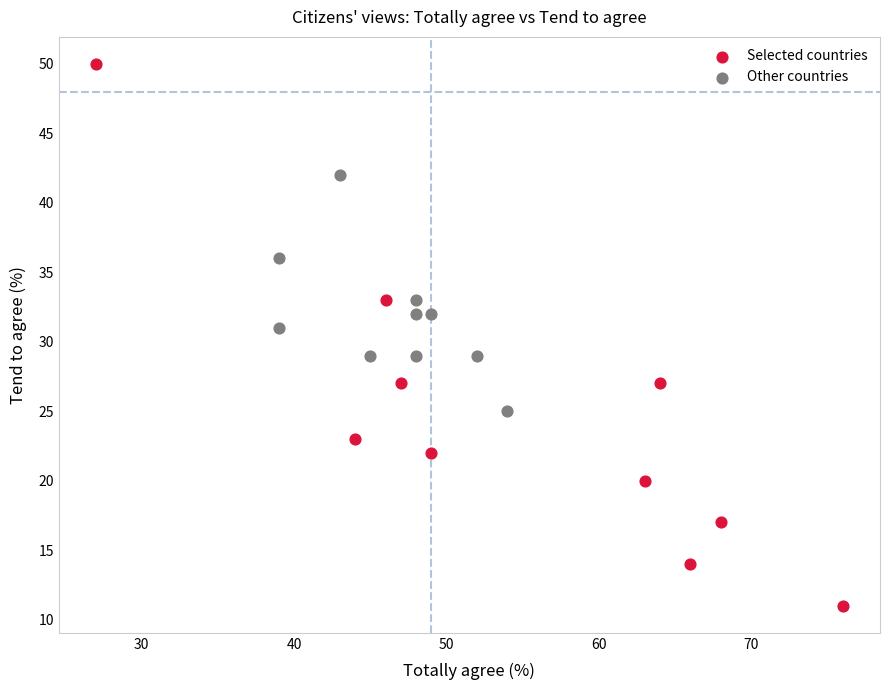

Which series reaches the minimum Y coordinate?

Selected countries